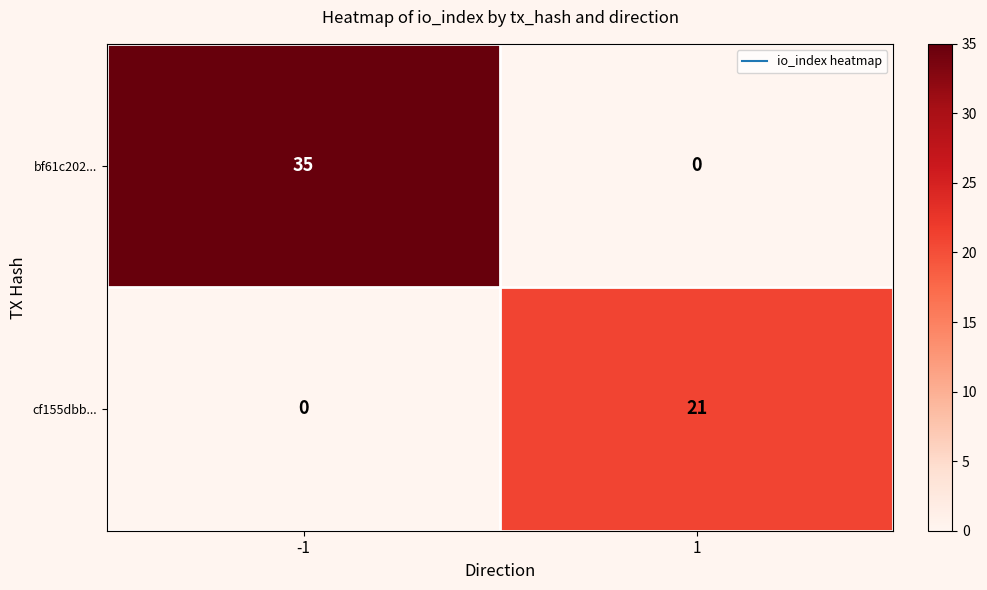

Reading right to left, what are all the values shown in this chart?

bf61c202...: 1=0	-1=35
cf155dbb...: 1=21	-1=0